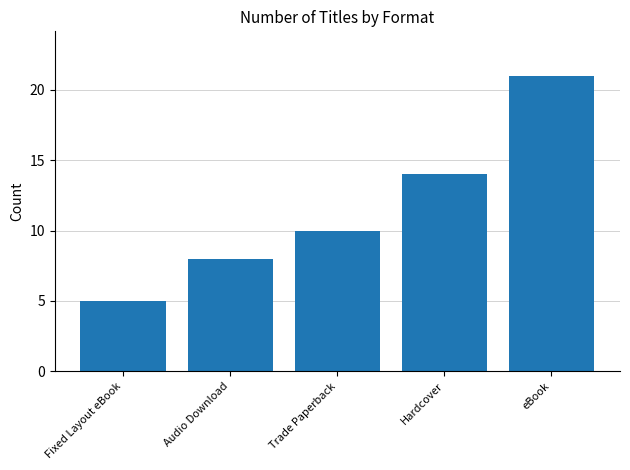

How many values are between 8 and 14?

3